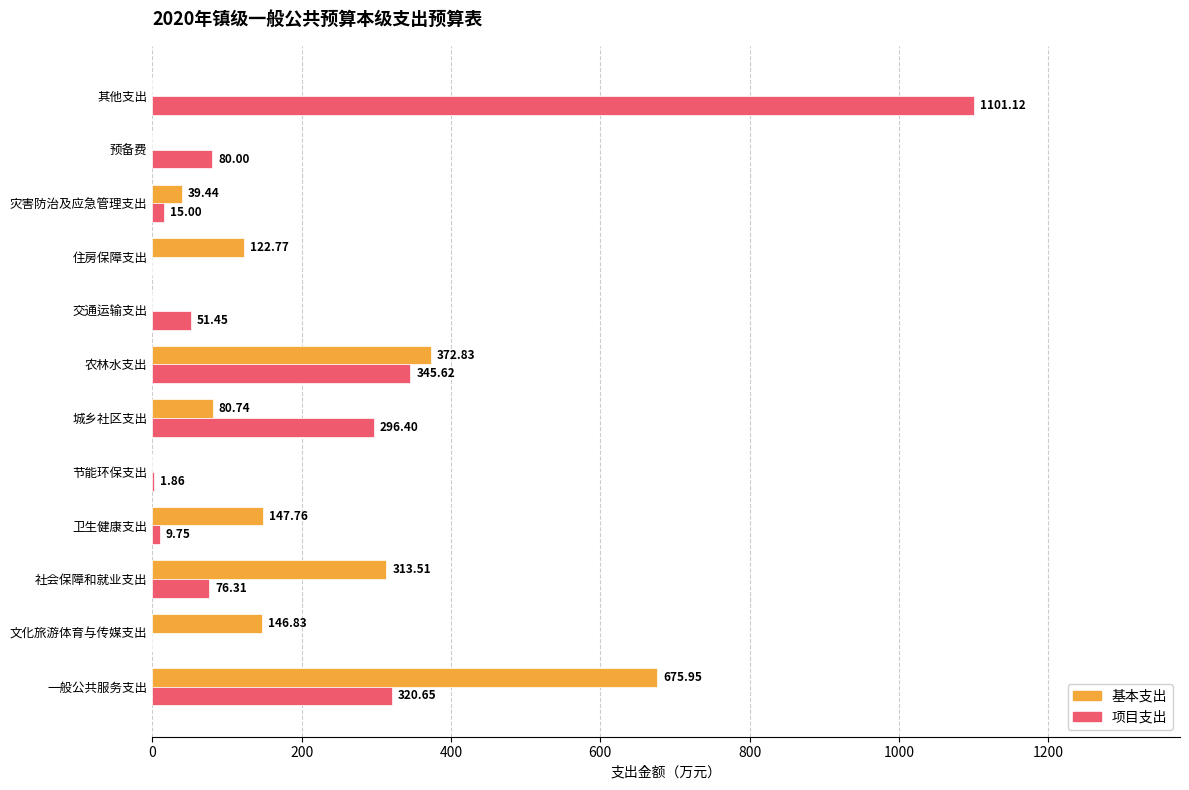

What are all the series names shown in the legend?

基本支出, 项目支出